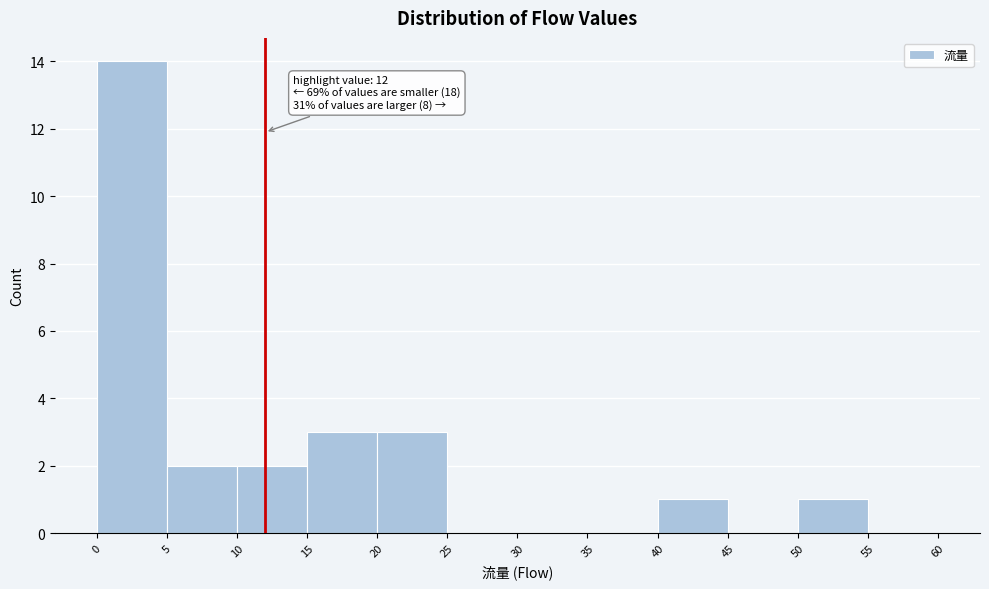

Over which range of the x-axis is the bar tallest?

0 to 5